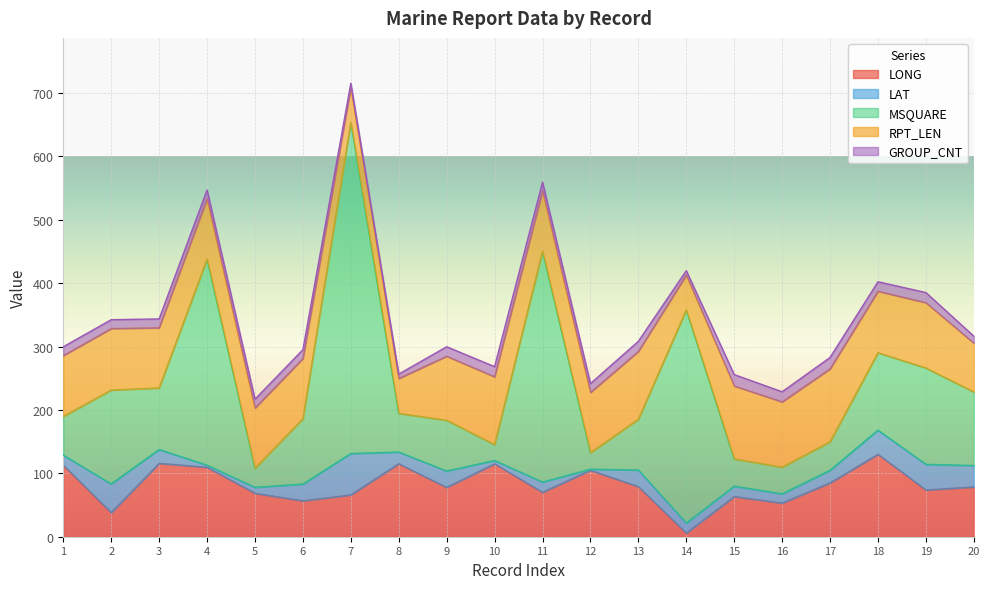

Is it true that LONG equals 213.4 at 18?

False